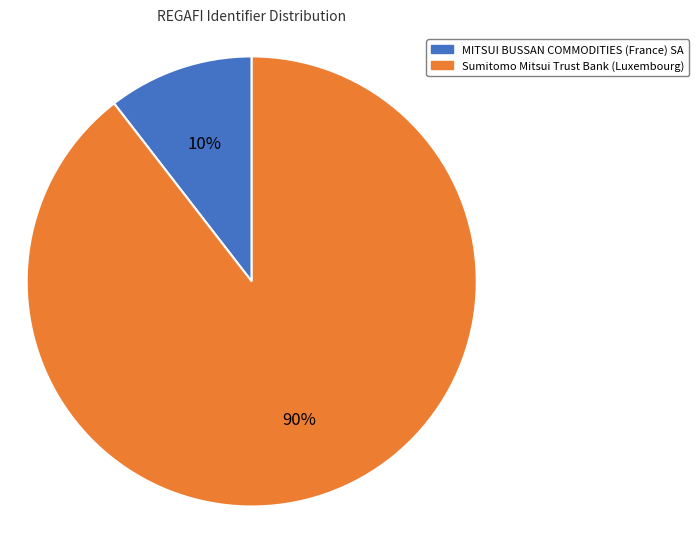

Do Sumitomo Mitsui Trust Bank (Luxembourg) and MITSUI BUSSAN COMMODITIES (France) SA together represent more than half of the pie?

Yes